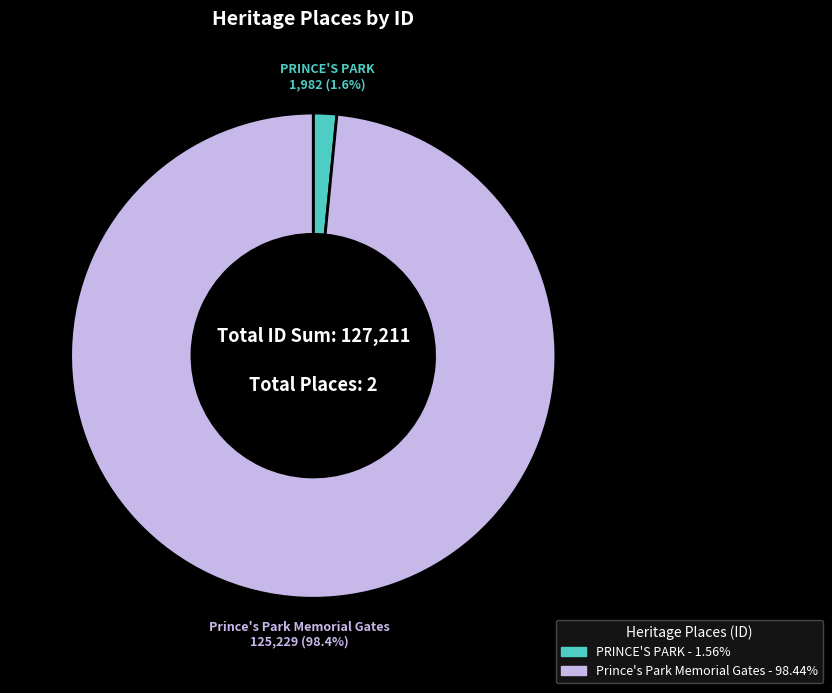

Which category has the biggest portion of the pie?

Prince's Park Memorial Gates